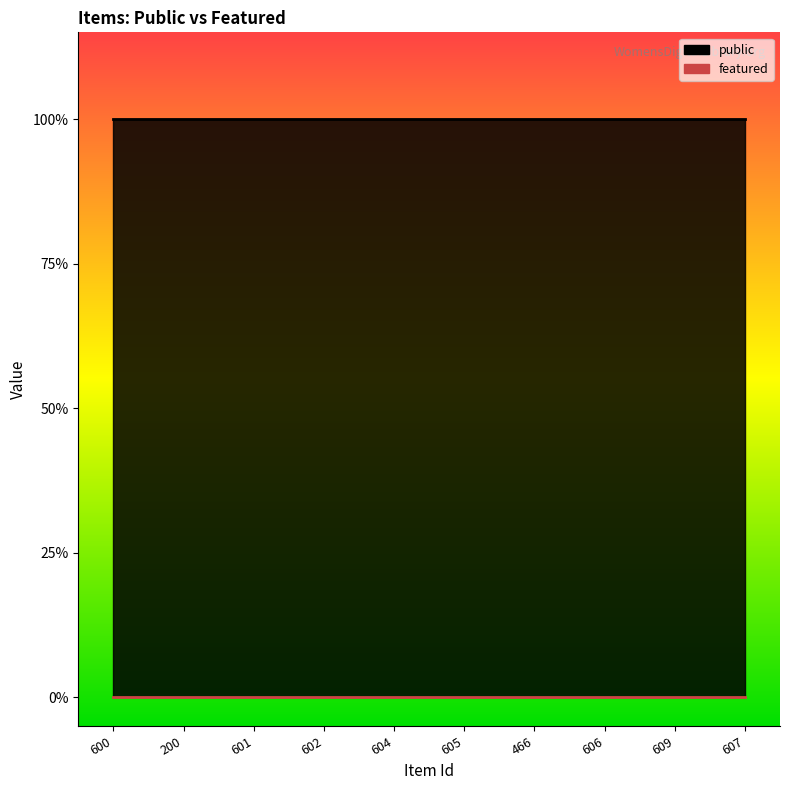

What is the label of the 7th point from the left?

466